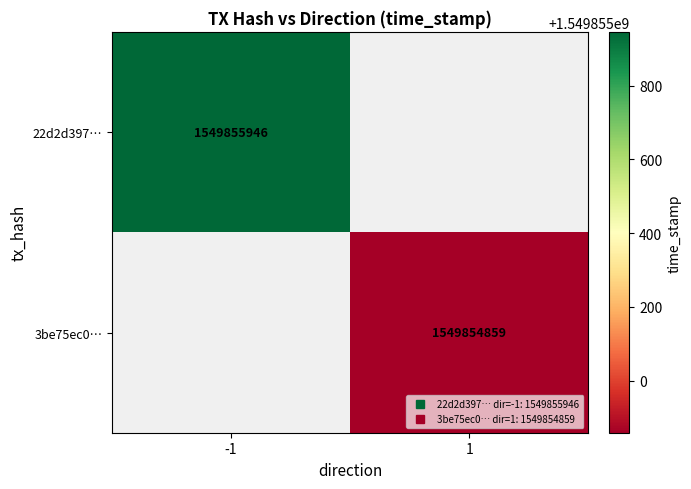

True or false: 22d2d39799710f92a3088129b876be6b714971e has a value of 503535225 at time_stamp.

False